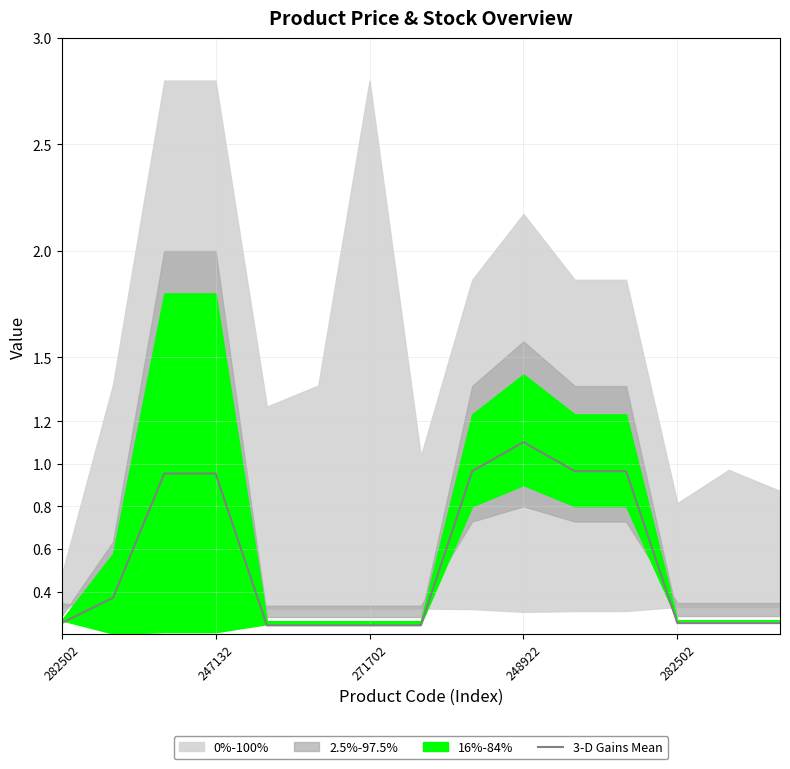

At which label is the value closest to 0?

282502